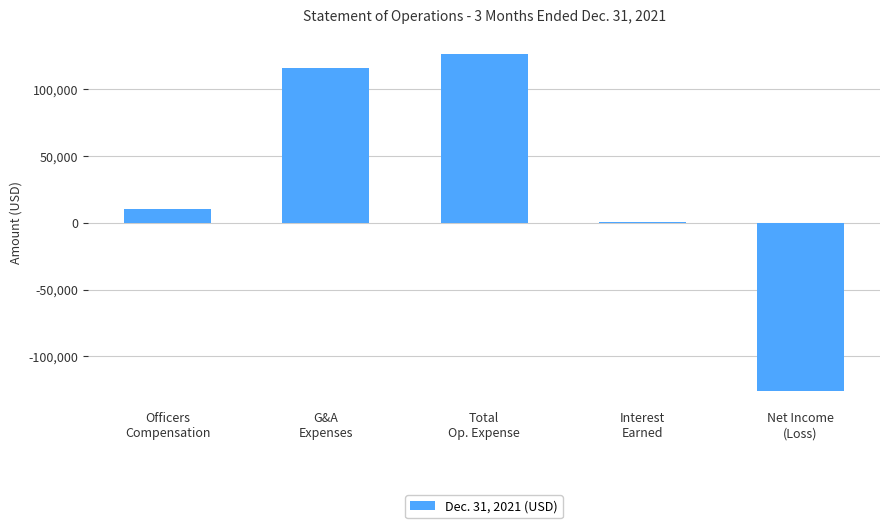

Which has a higher value, Net Income
(Loss) or G&A
Expenses?

G&A
Expenses